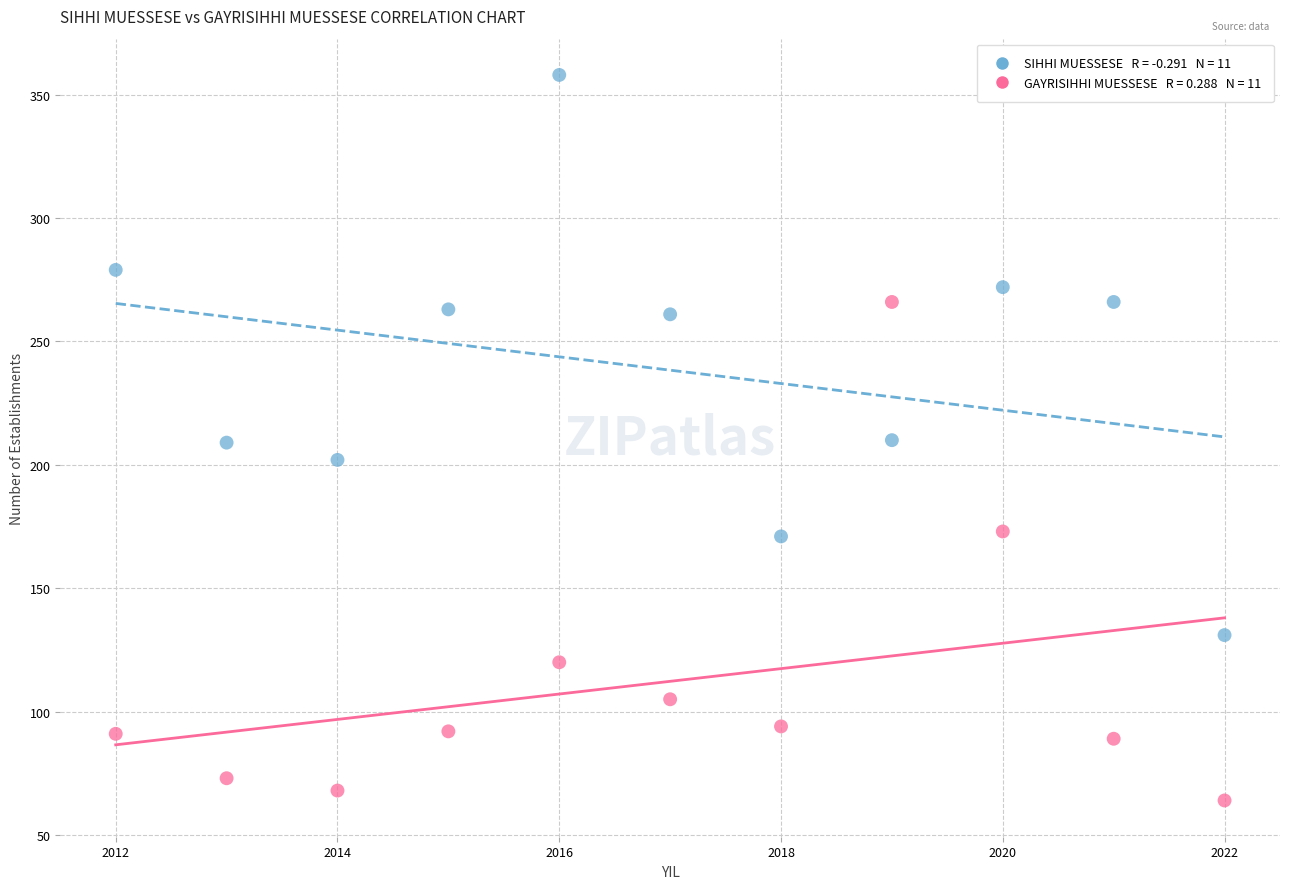

Across all data points, what is the range of Y values (max minus min)?

294